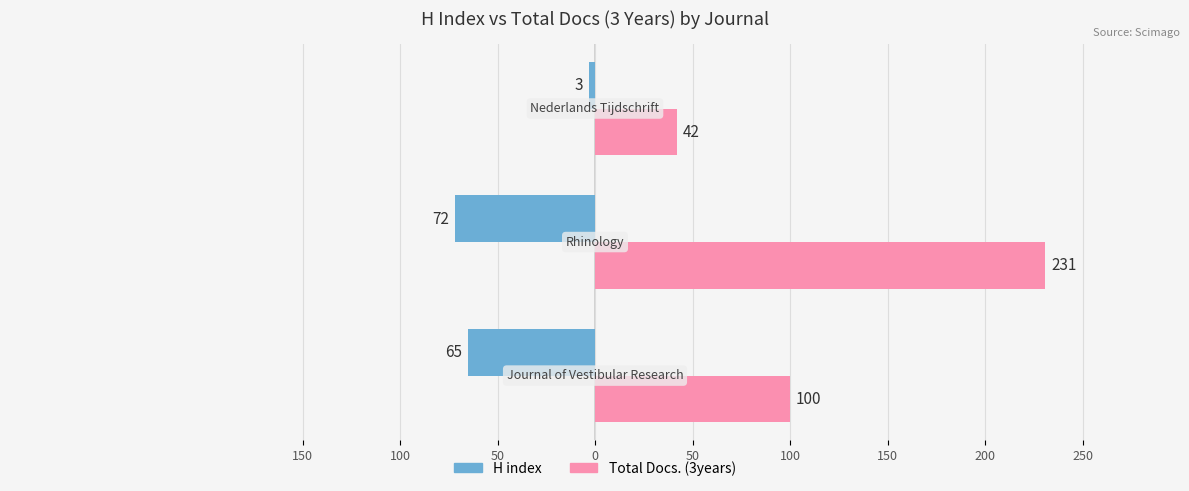

What are all the series names shown in the legend?

H index, Total Docs. (3years)